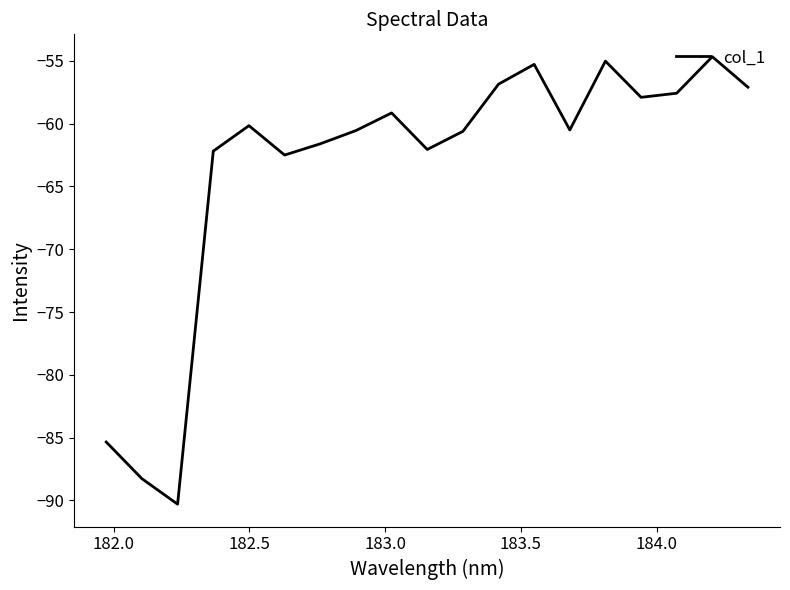

What is the smallest value displayed?

-90.3